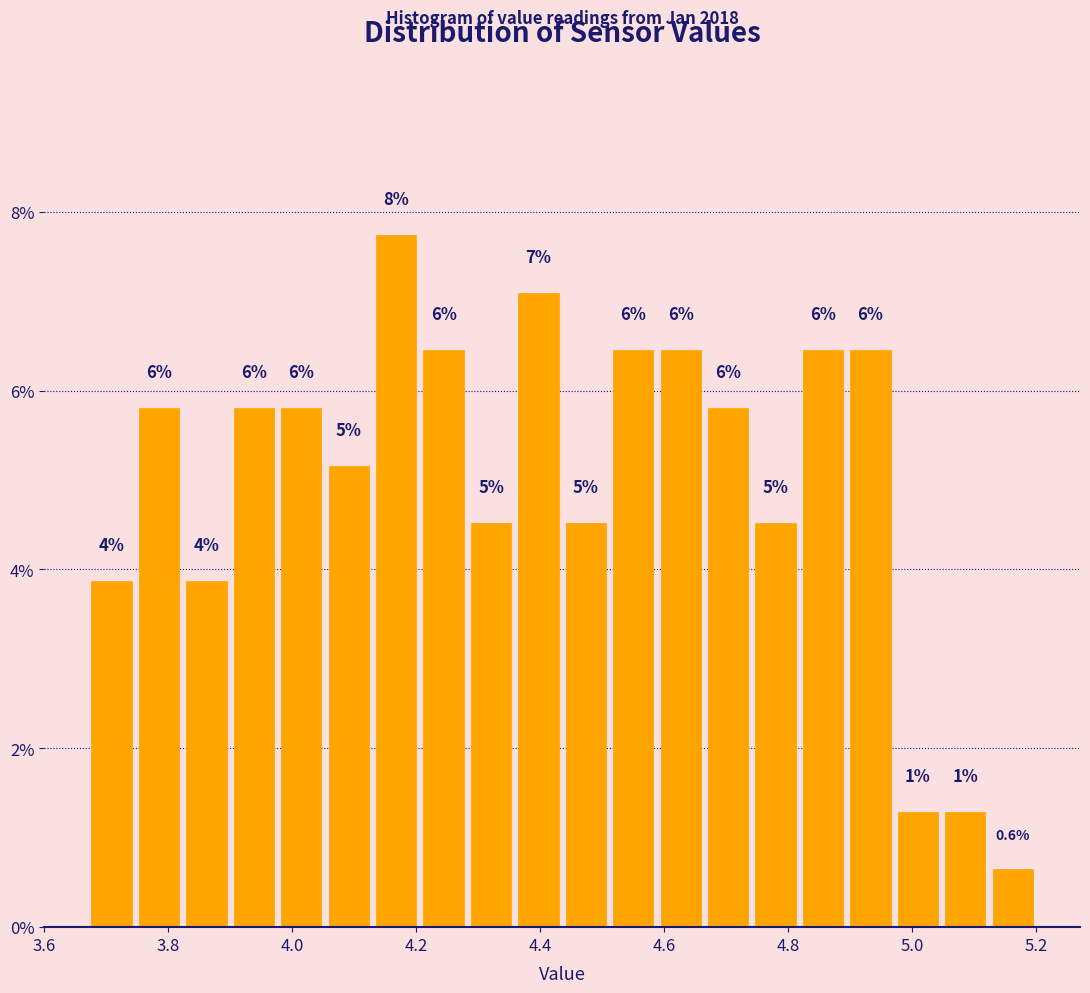

Read against the x-axis, roughly where is the centre of the tallest bar?

4.16